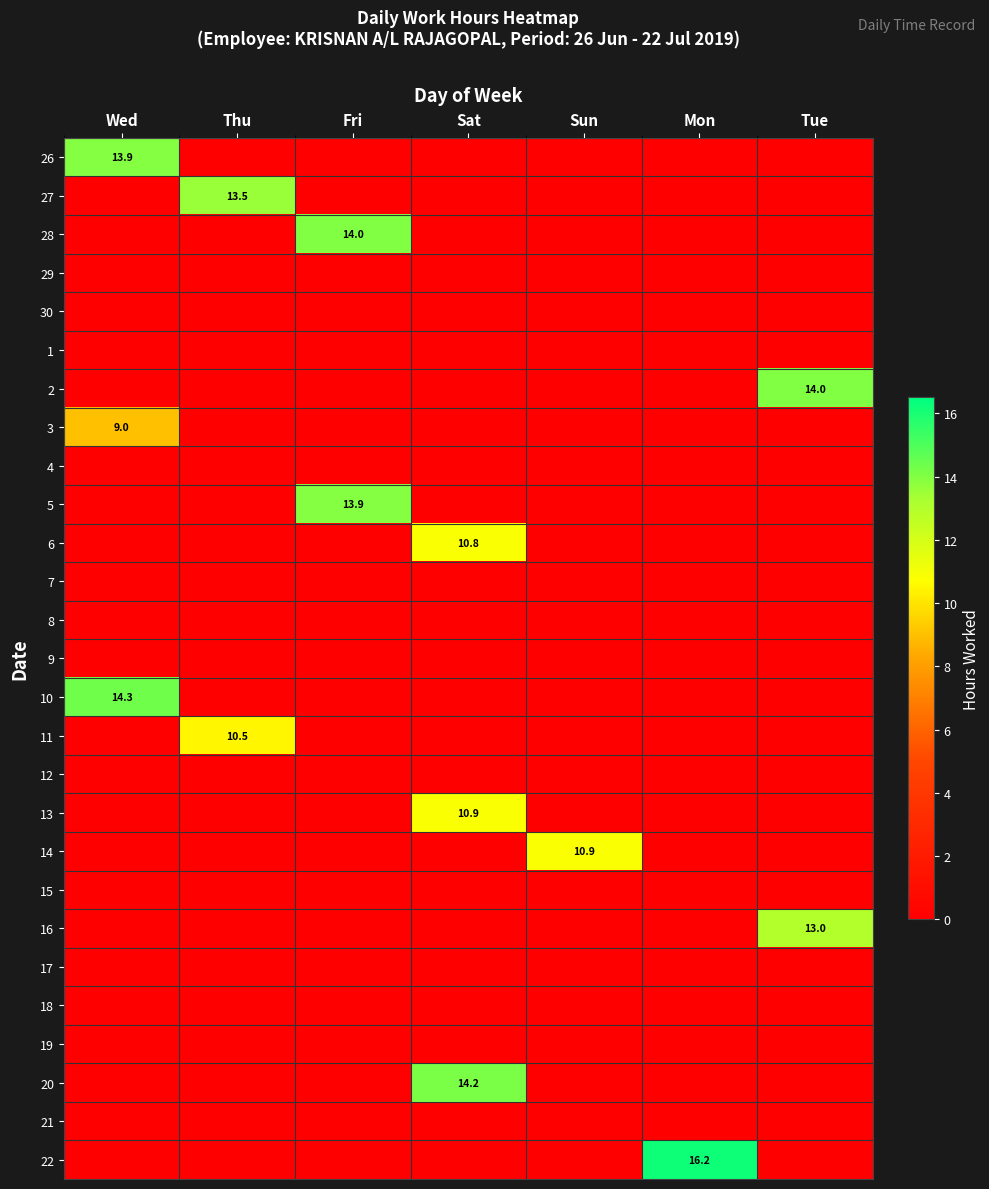

Which has a higher value, Thu or Fri?

Thu